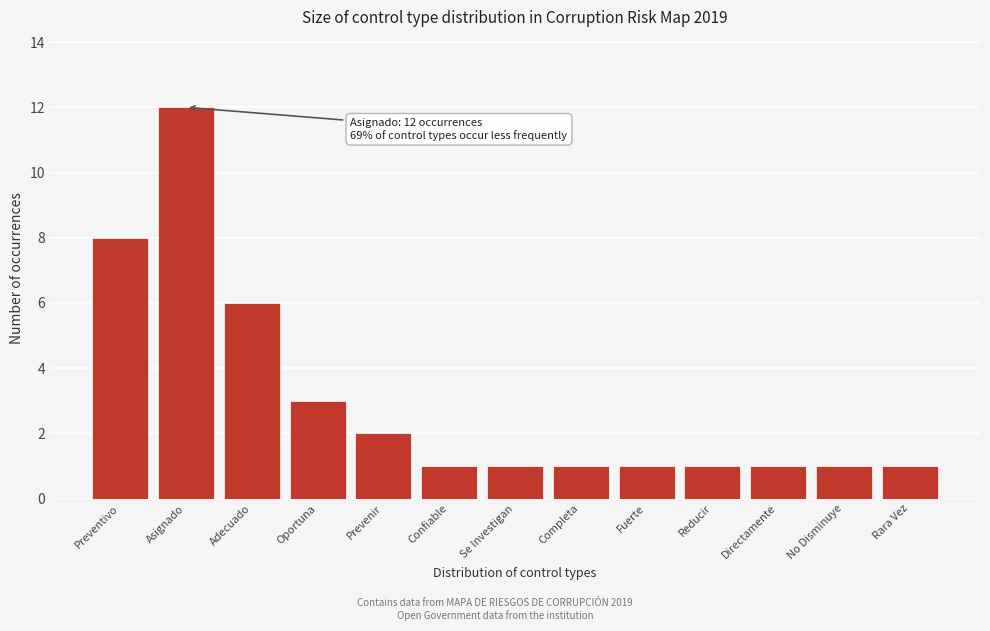

Reading right to left, extract all data points from this chart.

1	1	1	1	1	1	1	1	2	3	6	12	8